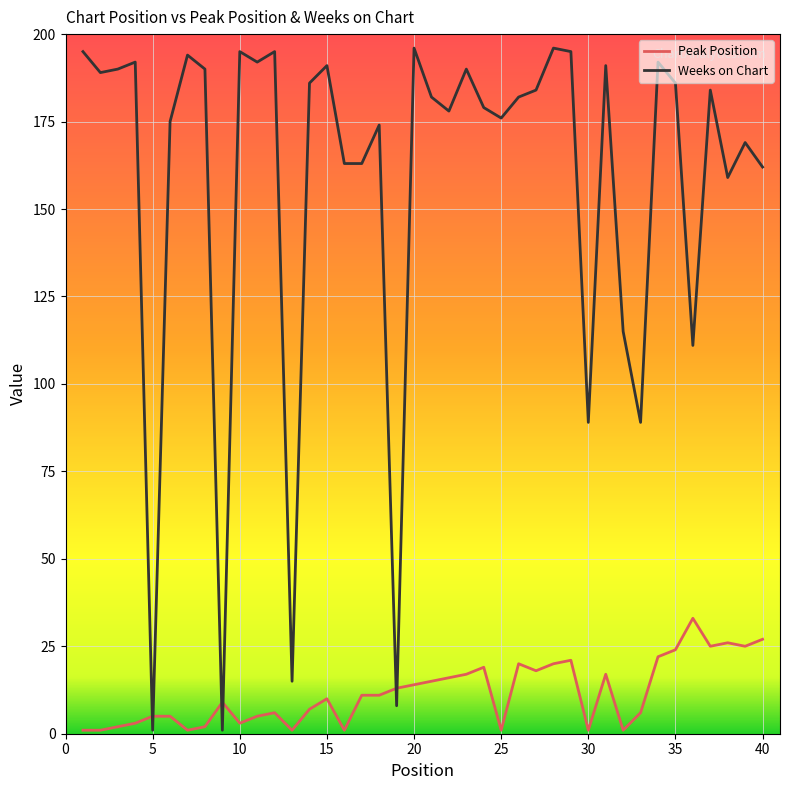

Rank the series by their maximum value, from highest to lowest.

Weeks on Chart, Peak Position